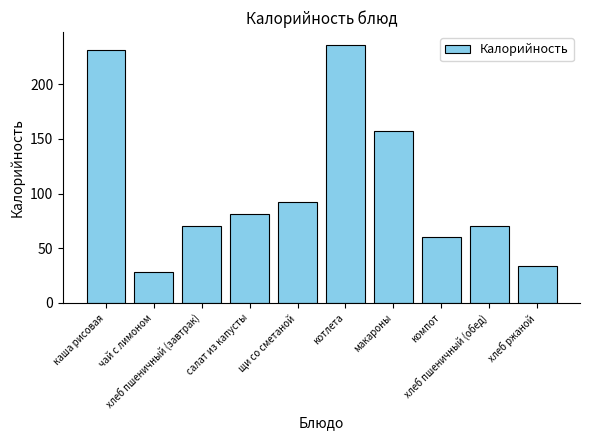

What is the smallest value displayed?

28.0